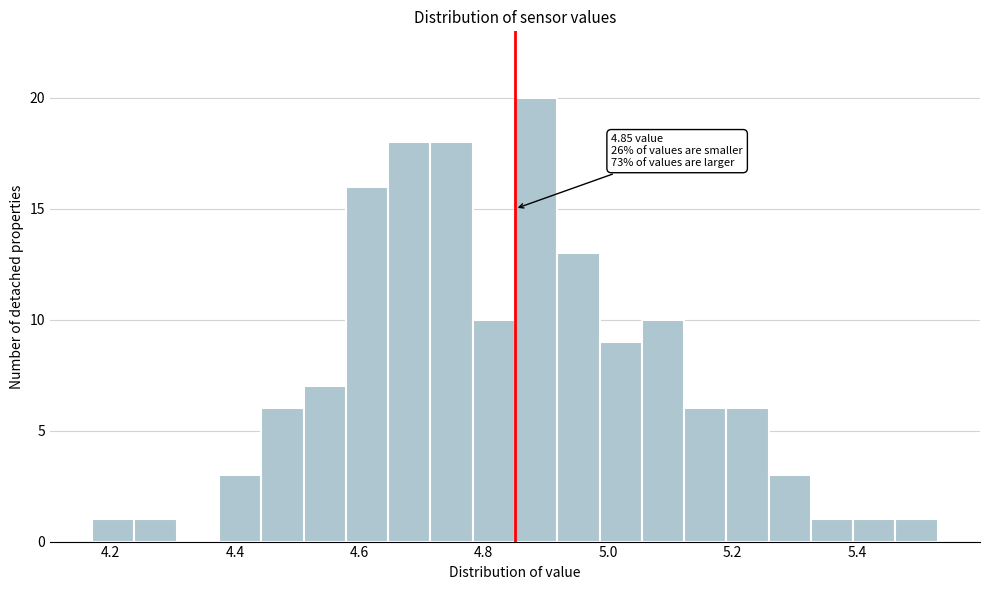

Read against the x-axis, roughly where is the centre of the tallest bar?

4.88